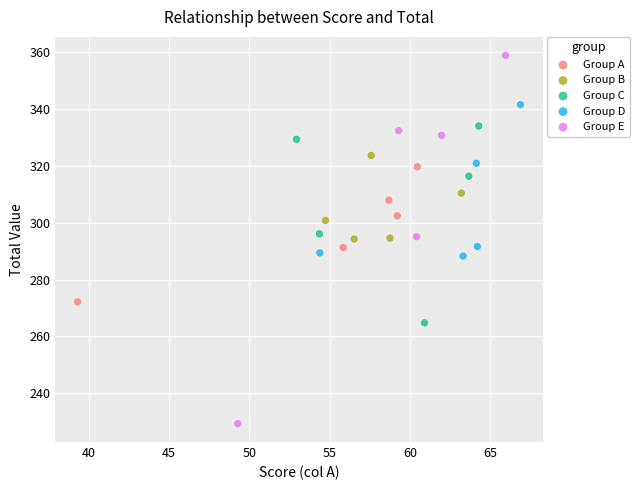

Which series has the largest Y range (max minus min)?

Group E